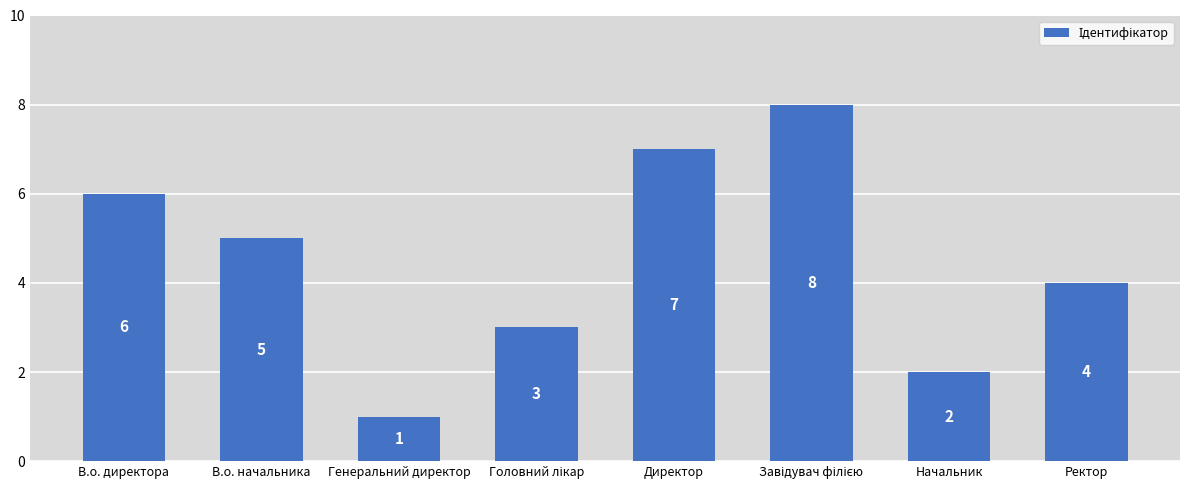

How many values are below 5?

4